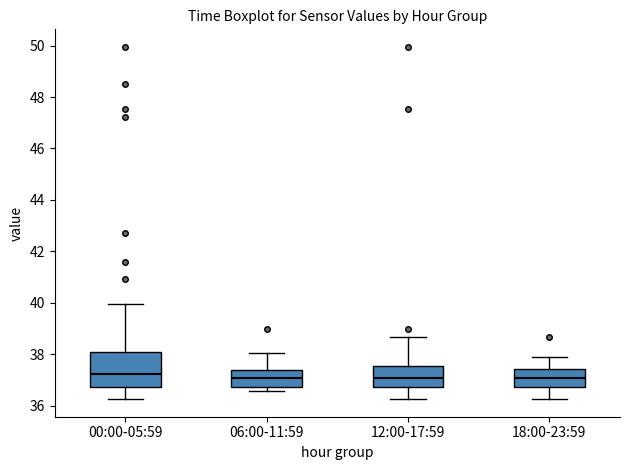

Where does the lower whisker of the box for 18:00-23:59 end on the y-axis? The values are not printed on the chart, so give them approximately, as read against the axis.

36.2